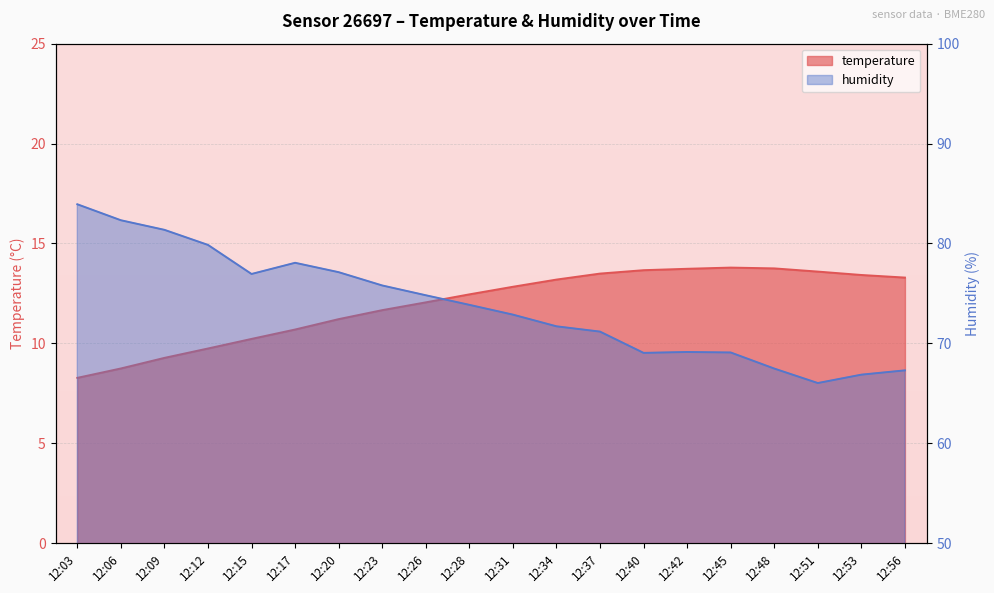

Which series has the largest total across all categories?

humidity